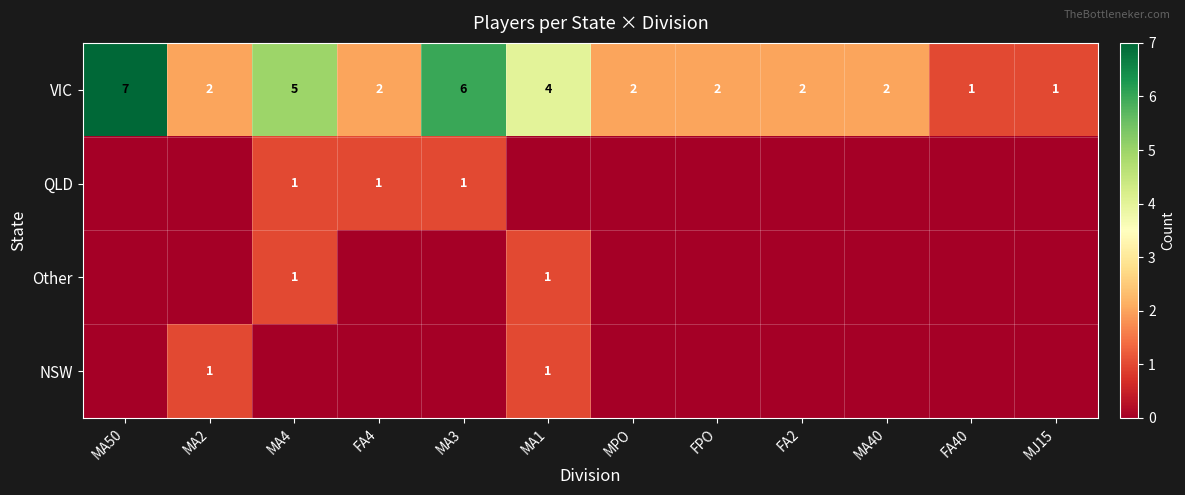

The value of Other at MA4 is 1. True or false?

True